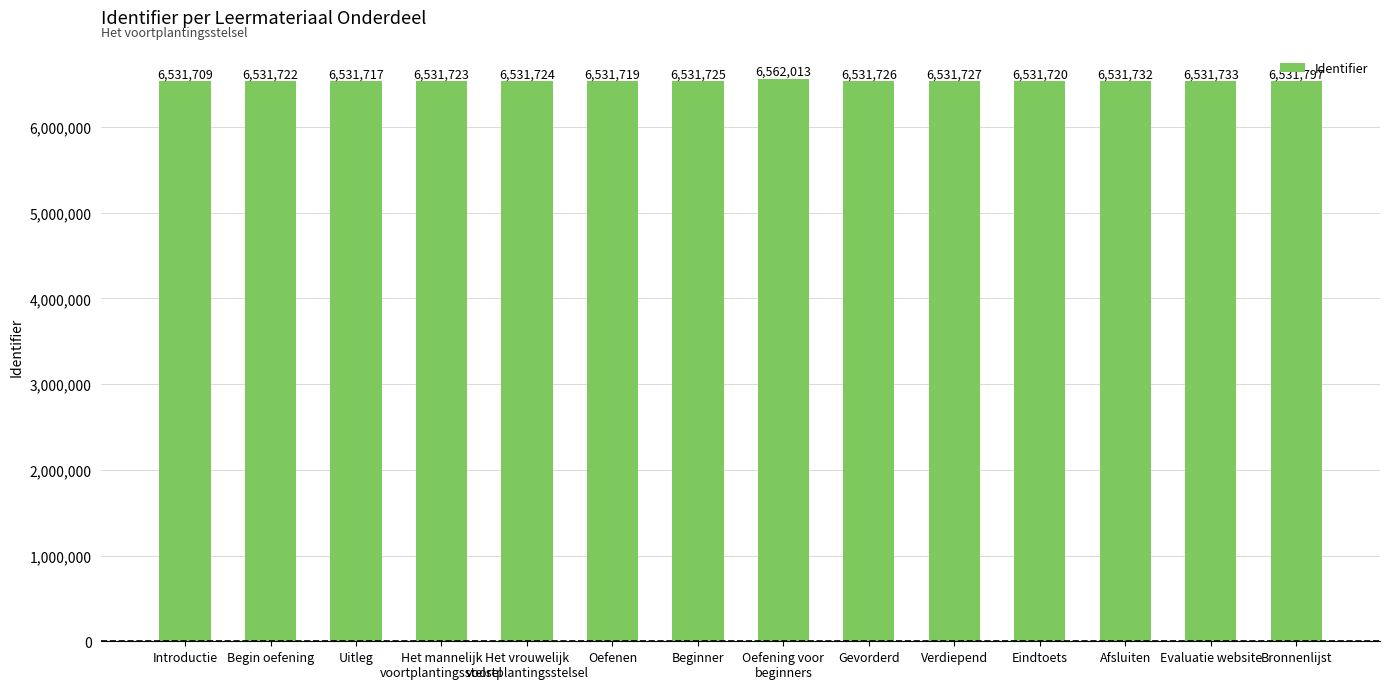

How many bars are there in total?

14